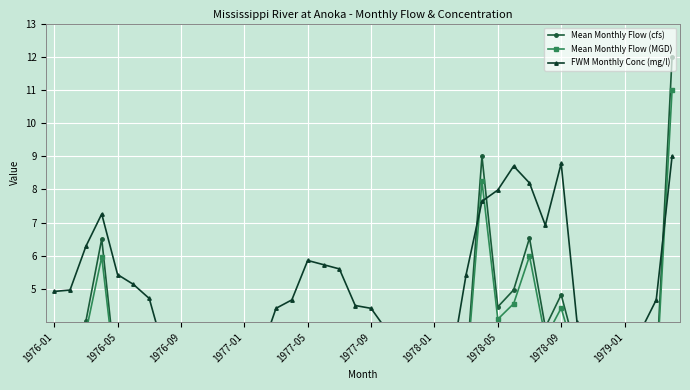

What is the average value of the Mean Monthly Flow (cfs) series?

2.7